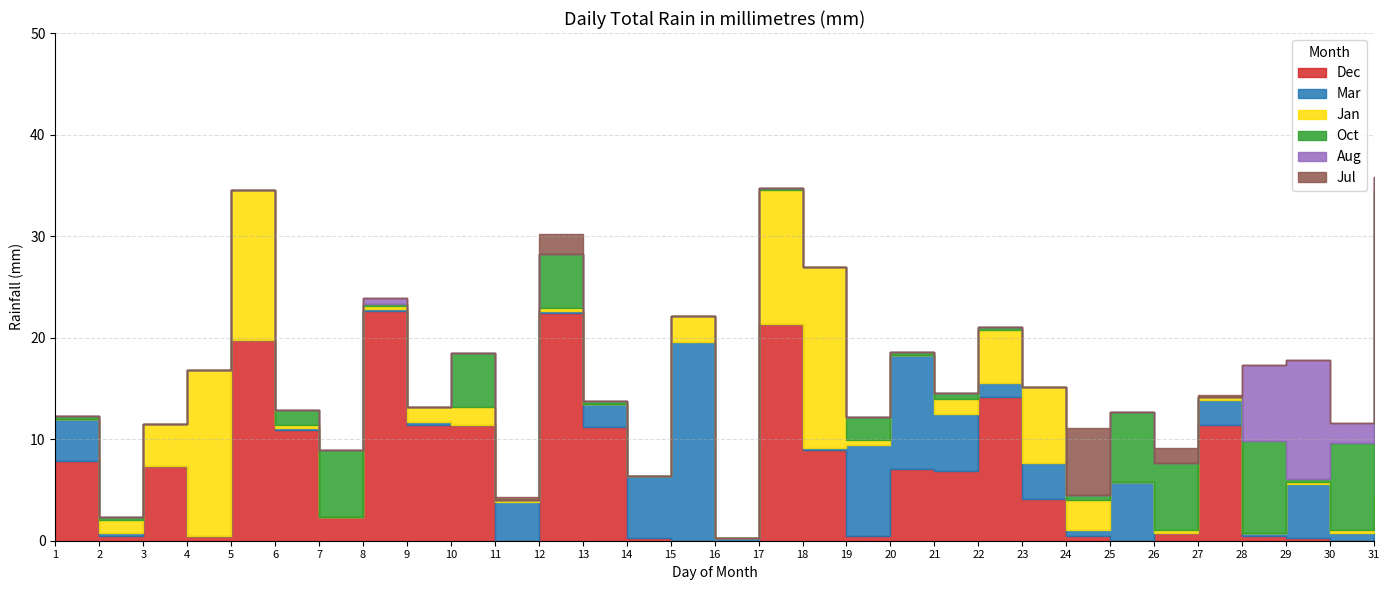

True or false: Jan and Mar cross at least once.

True